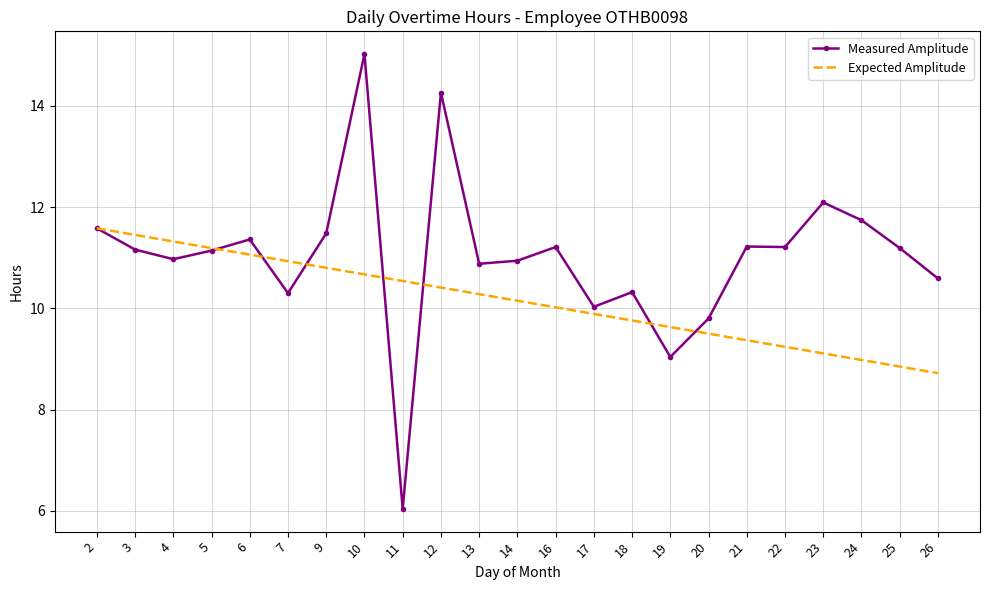

True or false: Expected Amplitude has more than 2 points higher than both neighbors.

False